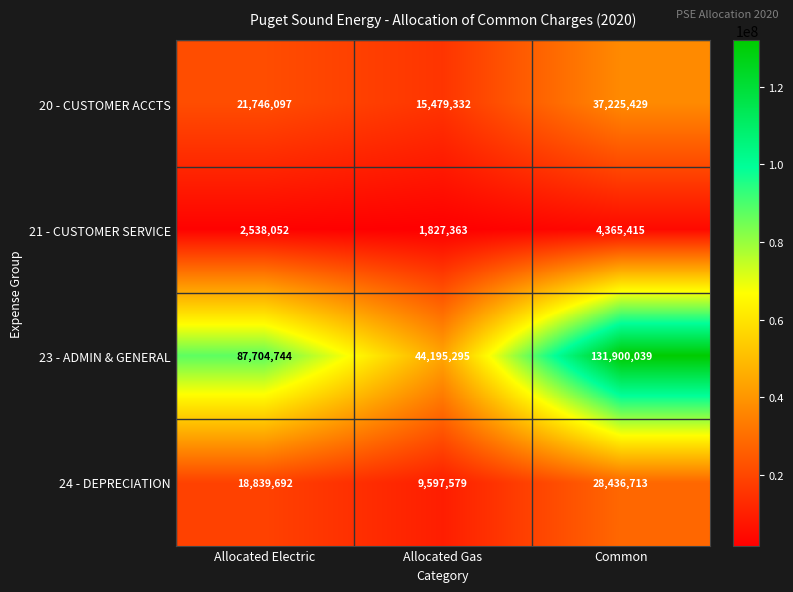

Which series has the largest range (max minus min)?

23 - ADMIN & GENERAL